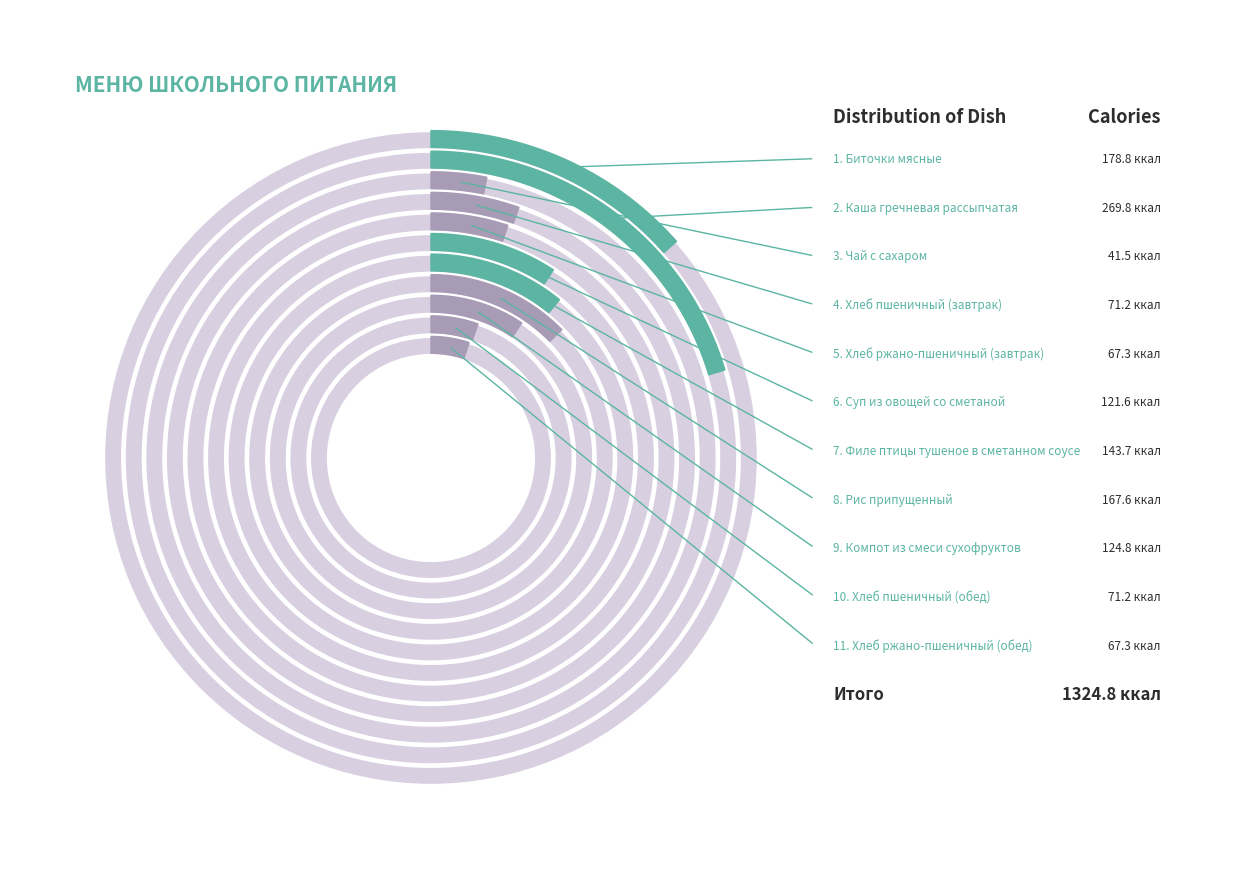

What percentage is the Хлеб пшеничный (обед) slice, to the nearest percent?

5%